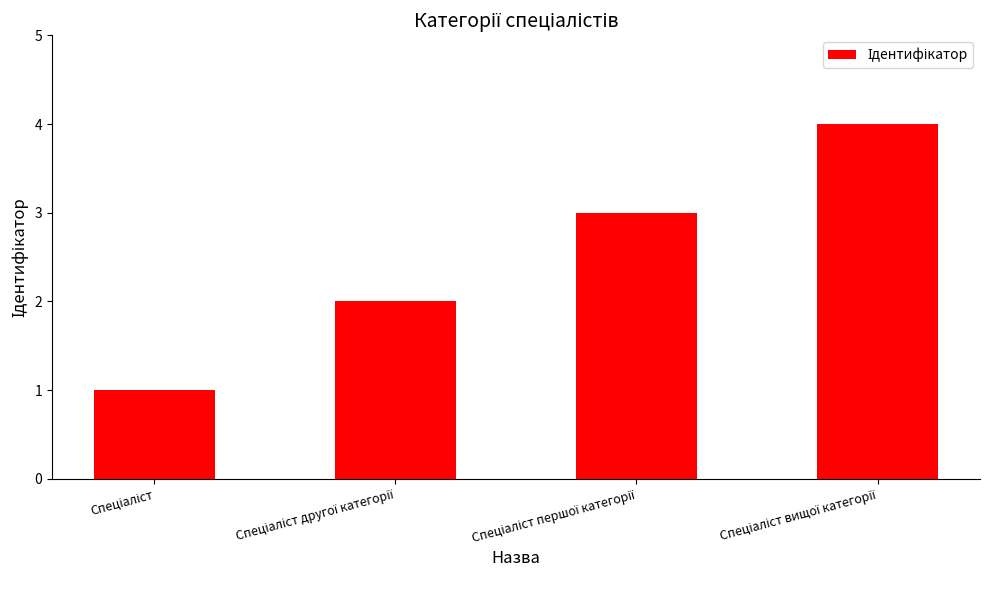

What is the sum of all values?

10